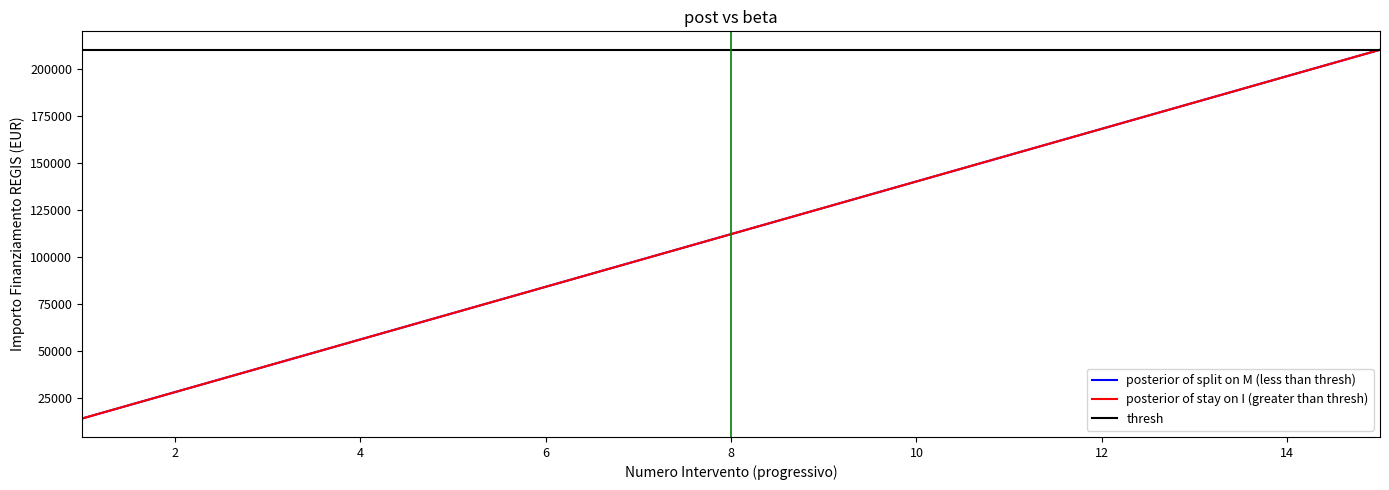

Is this an area chart (filled region under the line)?

No